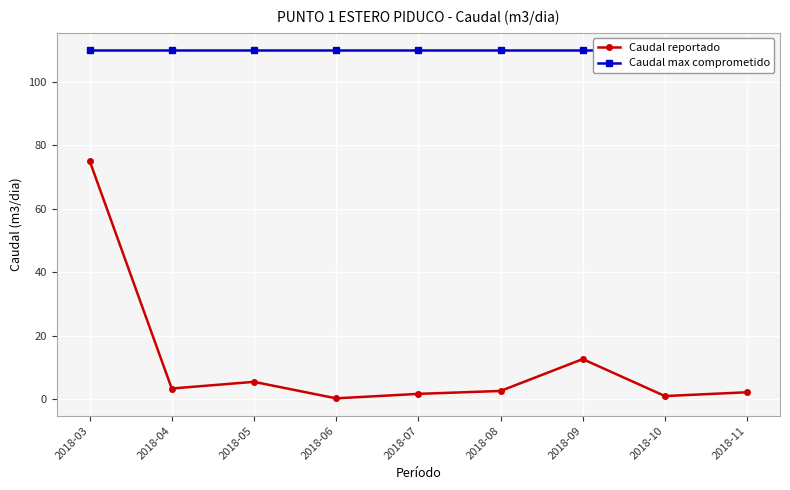

List the series in order of their overall mean, lowest first.

Caudal reportado, Caudal max comprometido